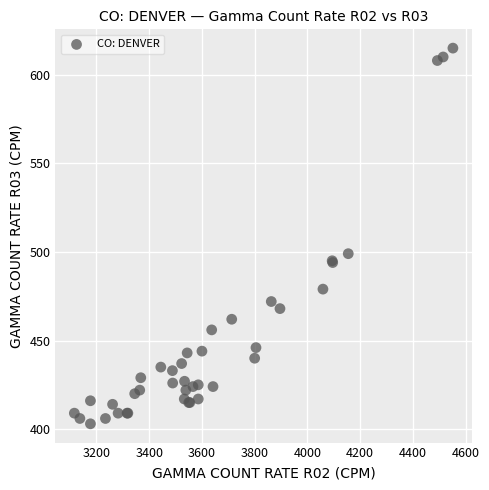

What Y value in the scatter plot is closest to 509?

499